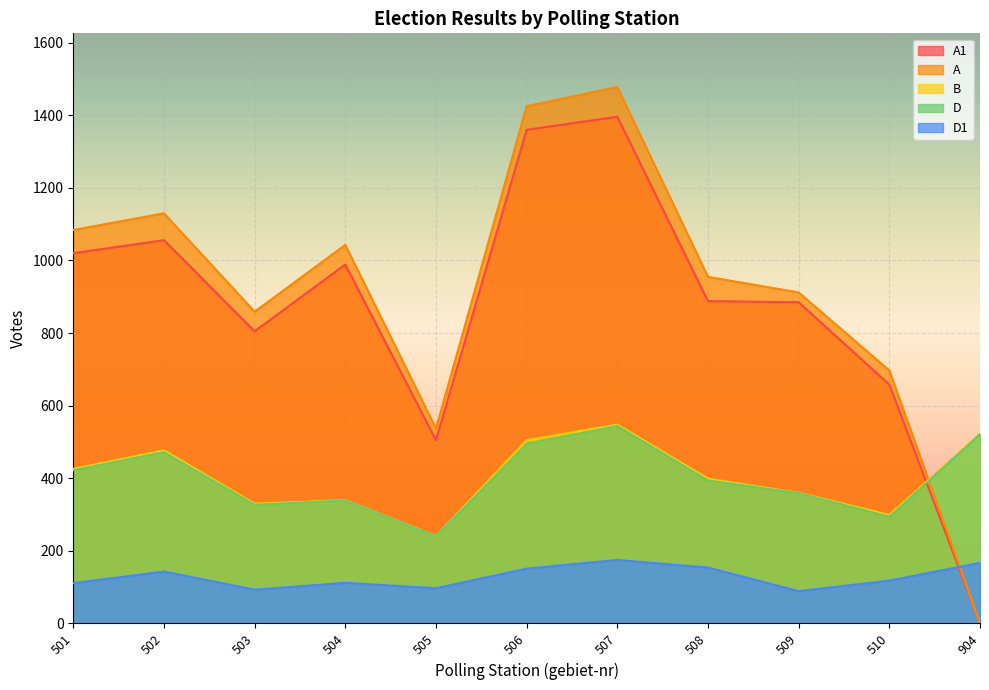

How many lines are shown in the chart?

5